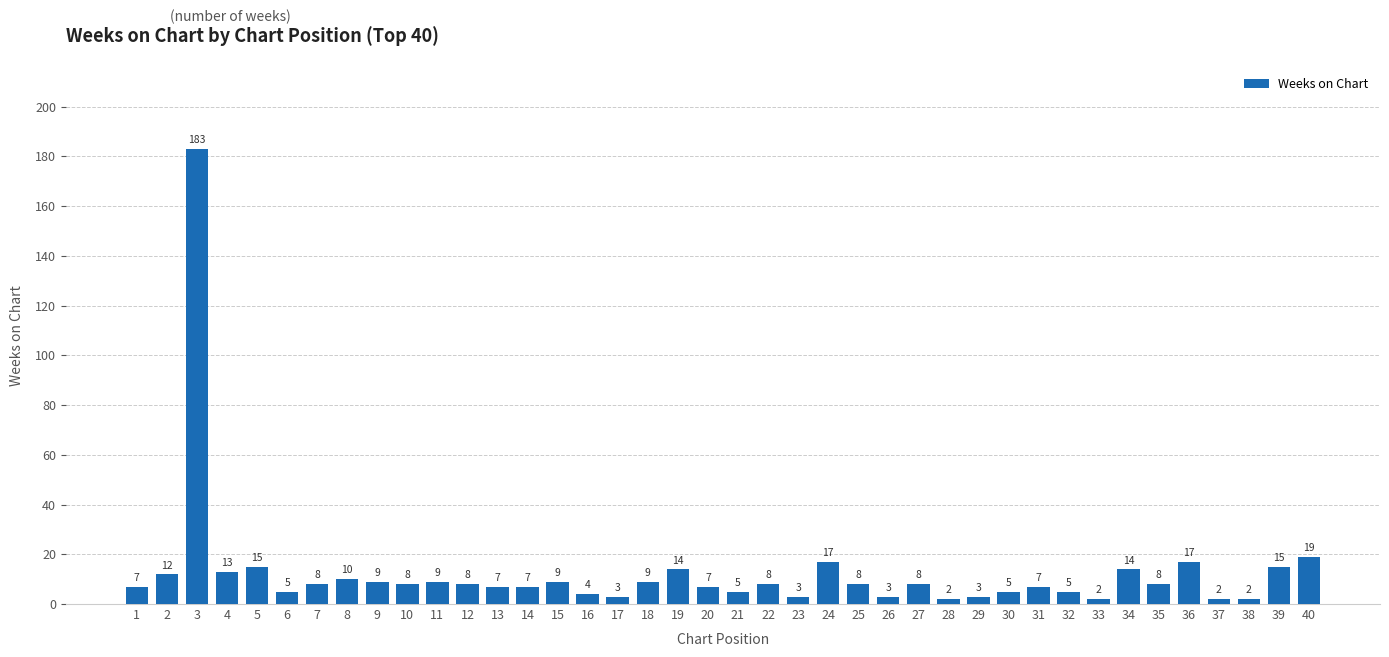

What is the difference between the maximum and minimum values?

181